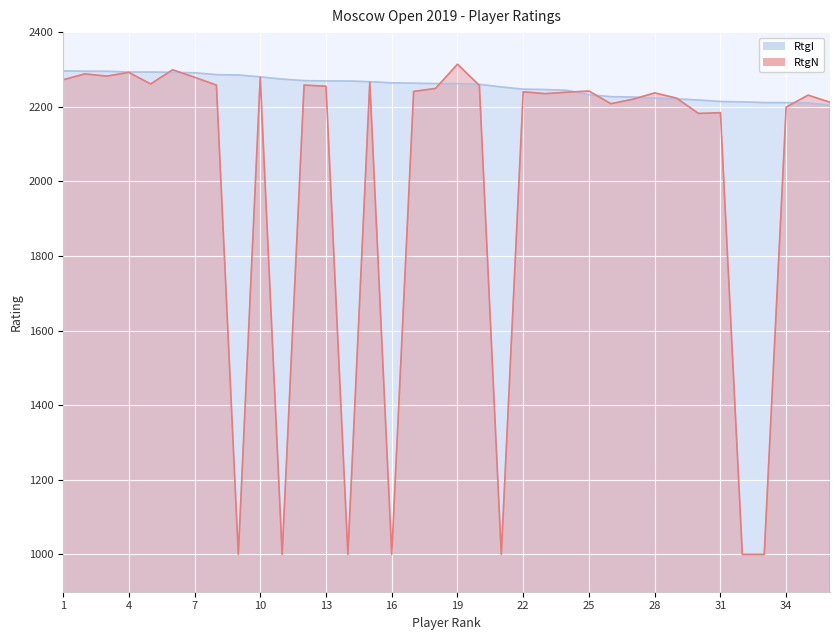

Does the chart display data point markers on the line(s)?

No